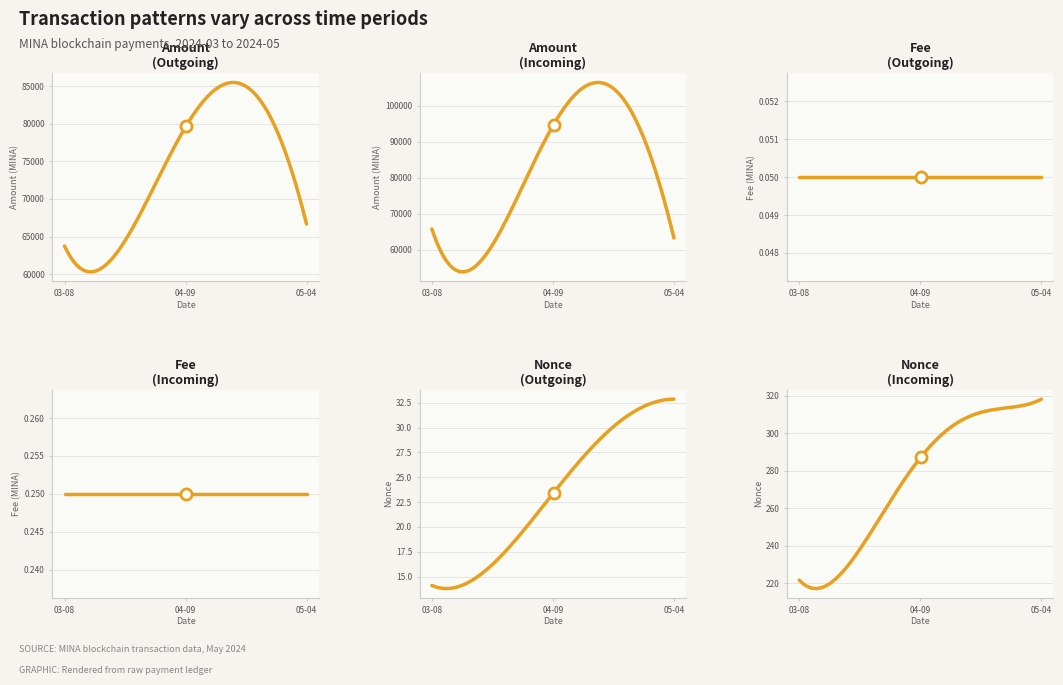

Is it true that Fee (Incoming x1000) equals 0.1 at 2024-04-05?

False